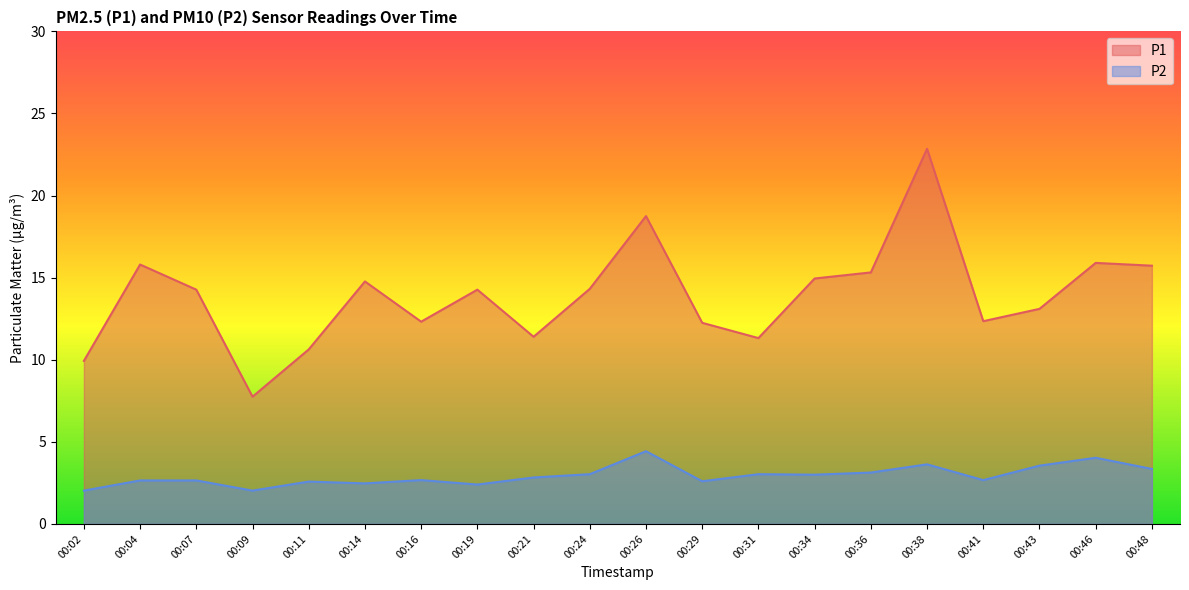

What are all the series names shown in the legend?

P1, P2